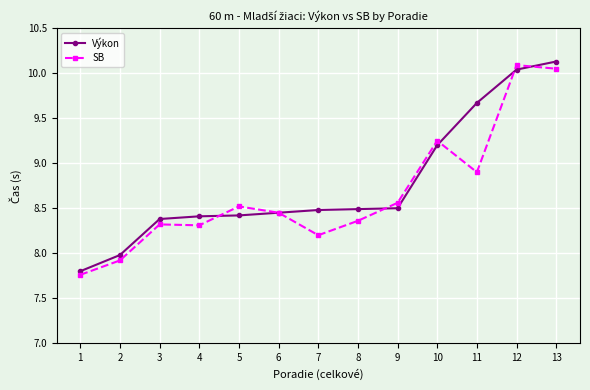

At how many categories does at least one series exceed 9?

4